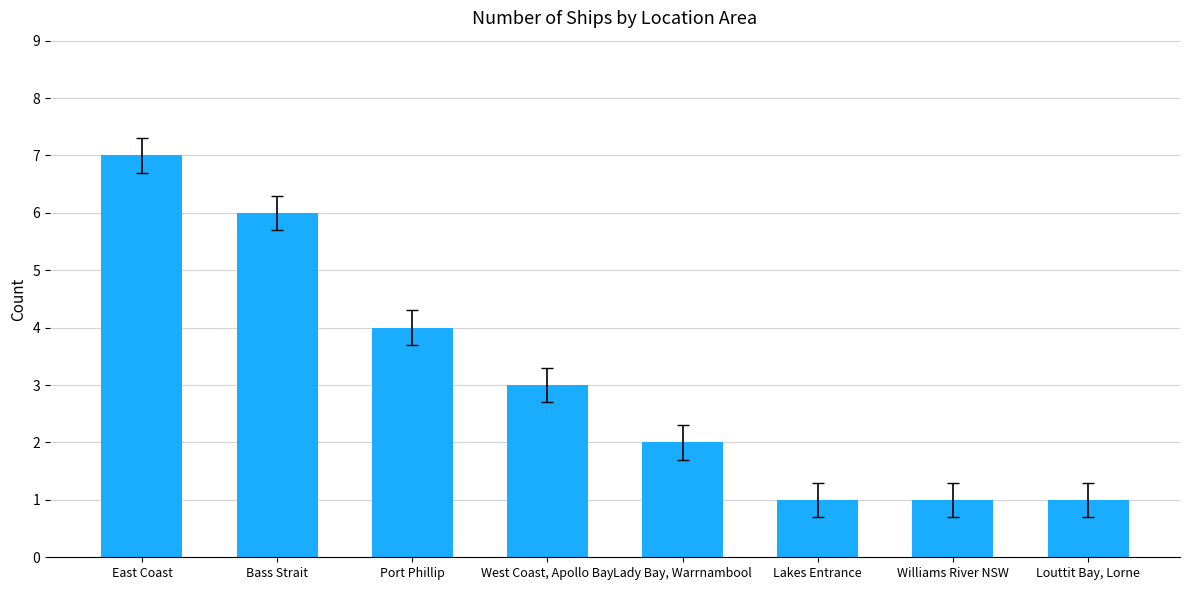

Count the number of data series in this chart.

1